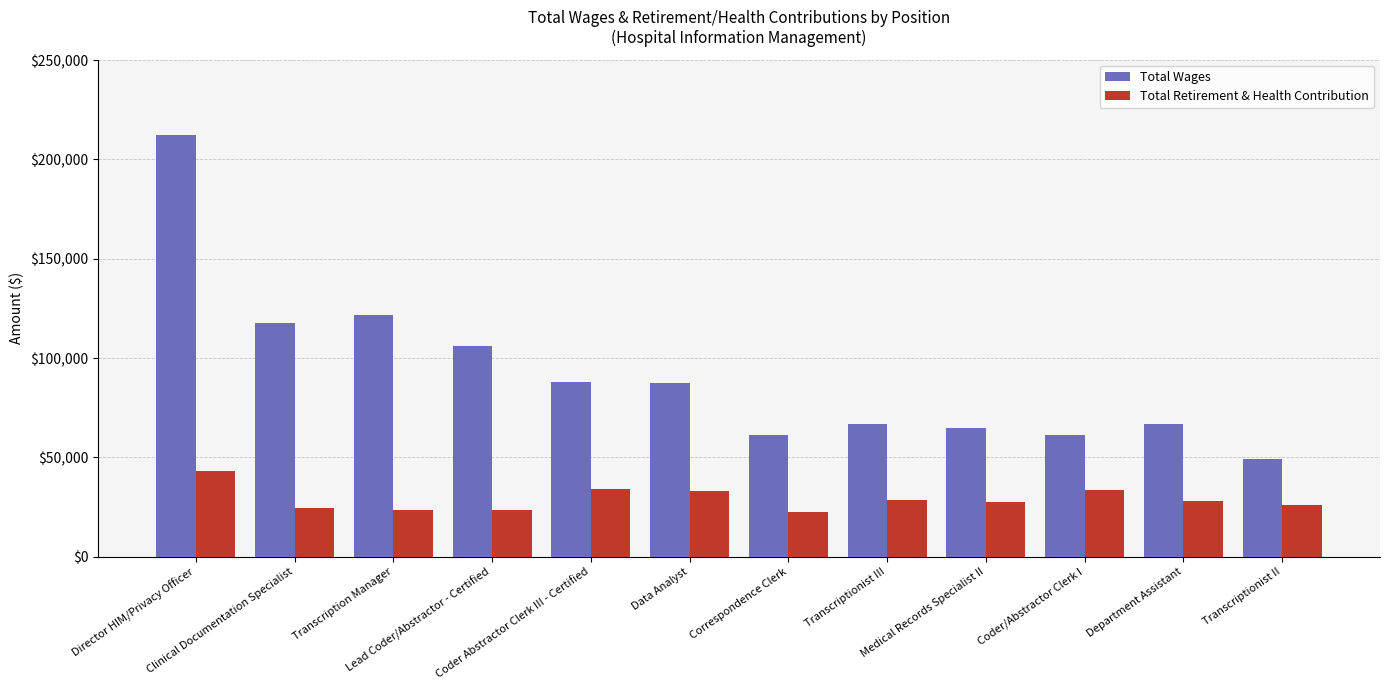

Is it true that Total Retirement & Health Contribution equals 6263.2 at Medical Records Specialist II?

False